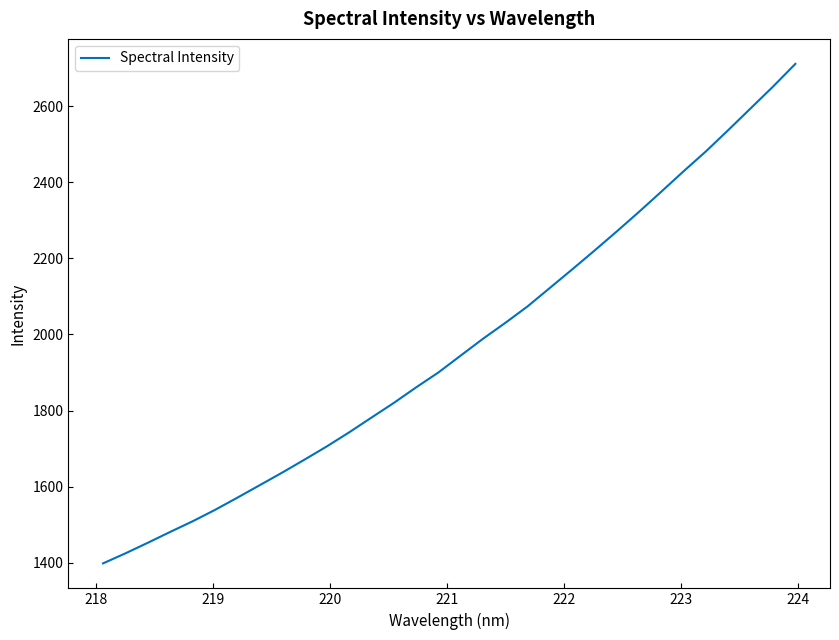

What is the maximum value shown in the chart?

2711.3